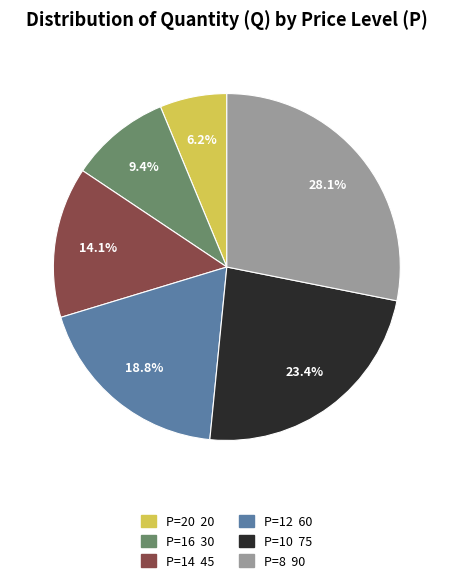

Do P=12 and P=16 together represent more than half of the pie?

No